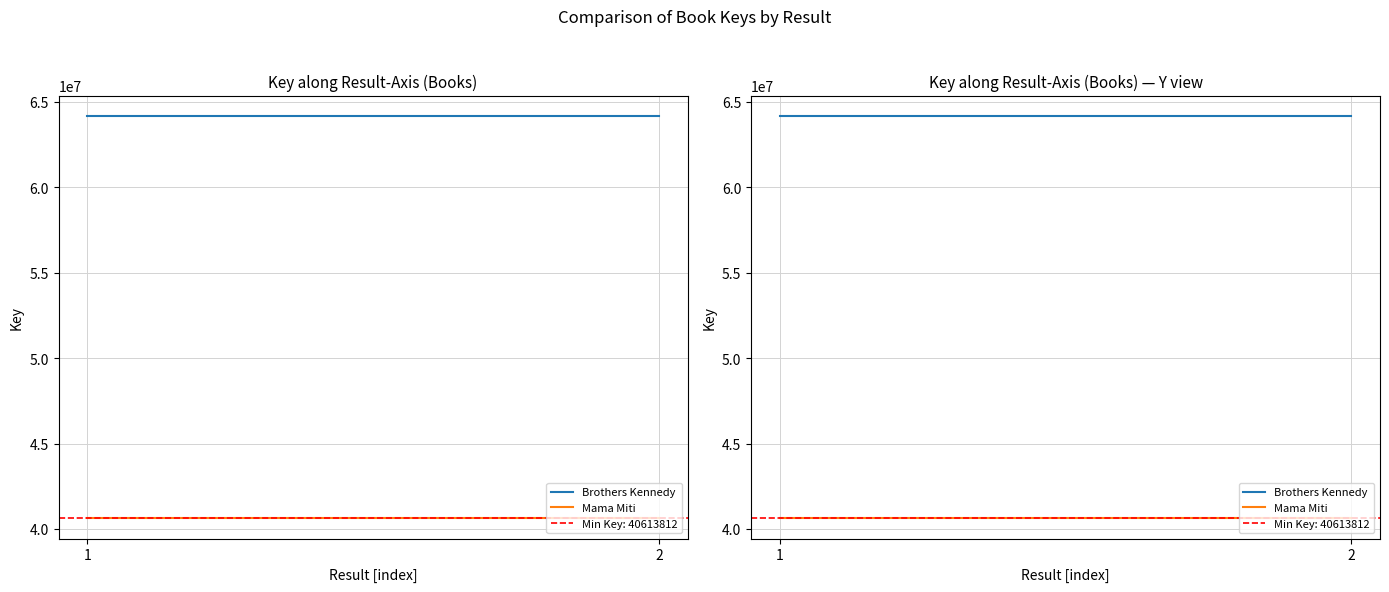

The Mama Miti series shows 62489492 at 1. True or false?

False